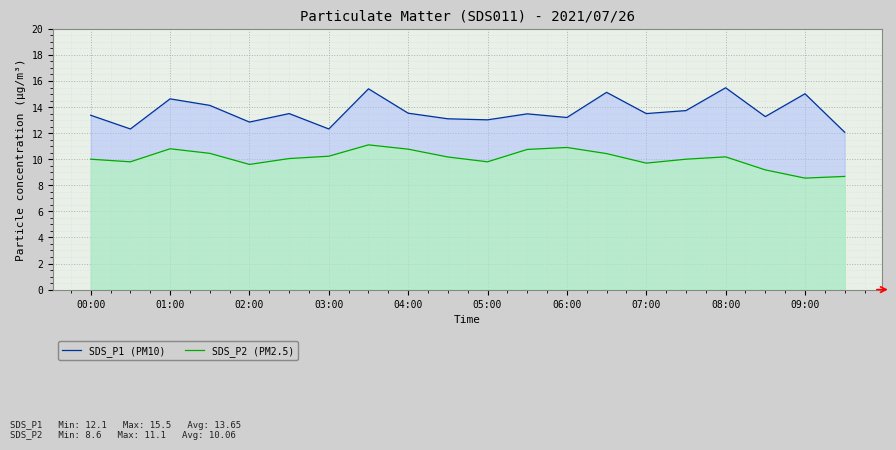

The value of SDS_P1 (PM10) at 02:00 is 19.3. True or false?

False